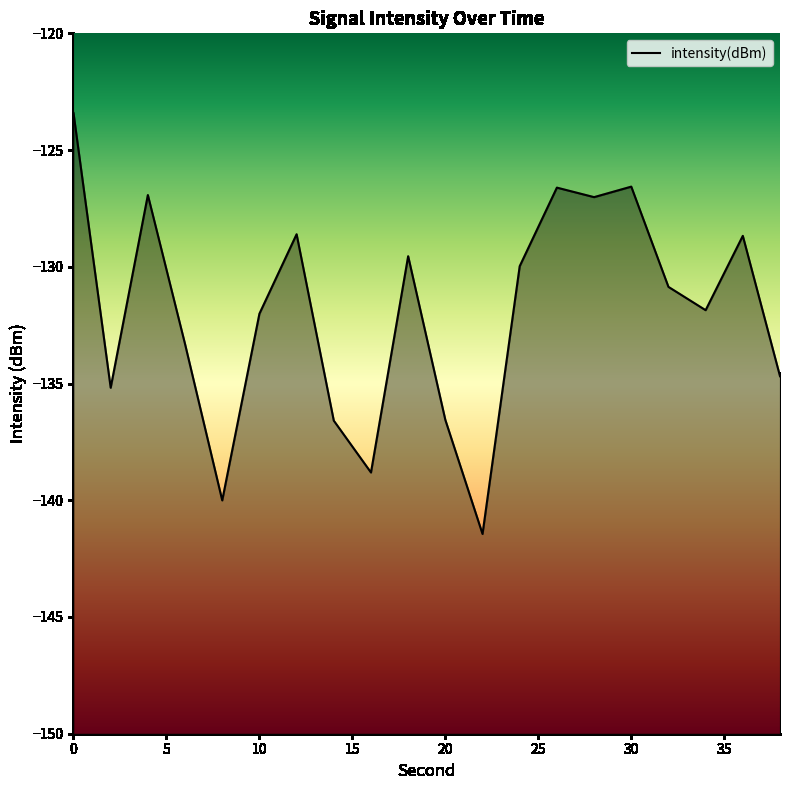

What is the sum of the values at 0 and 10?

-255.4